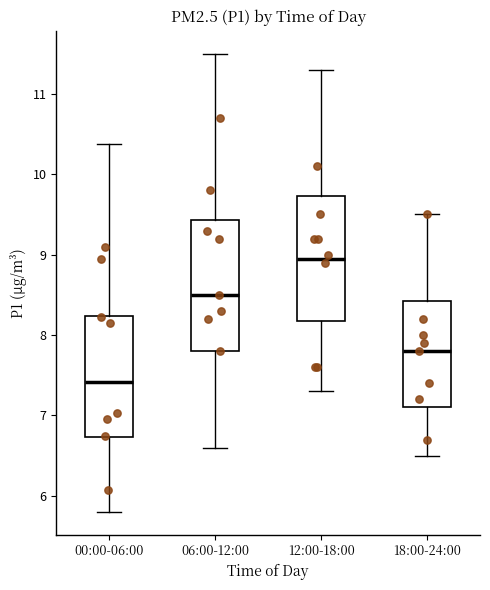

Where does the lower whisker of the box for 12:00-18:00 end on the y-axis? The values are not printed on the chart, so give them approximately, as read against the axis.

7.3